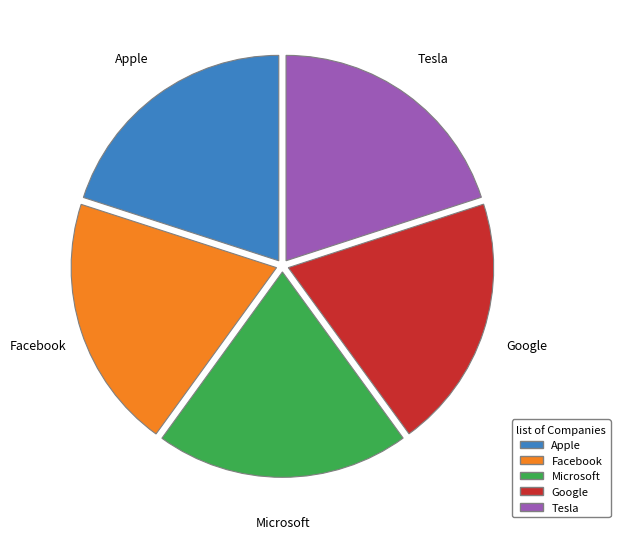

Is there a majority slice in this chart?

No